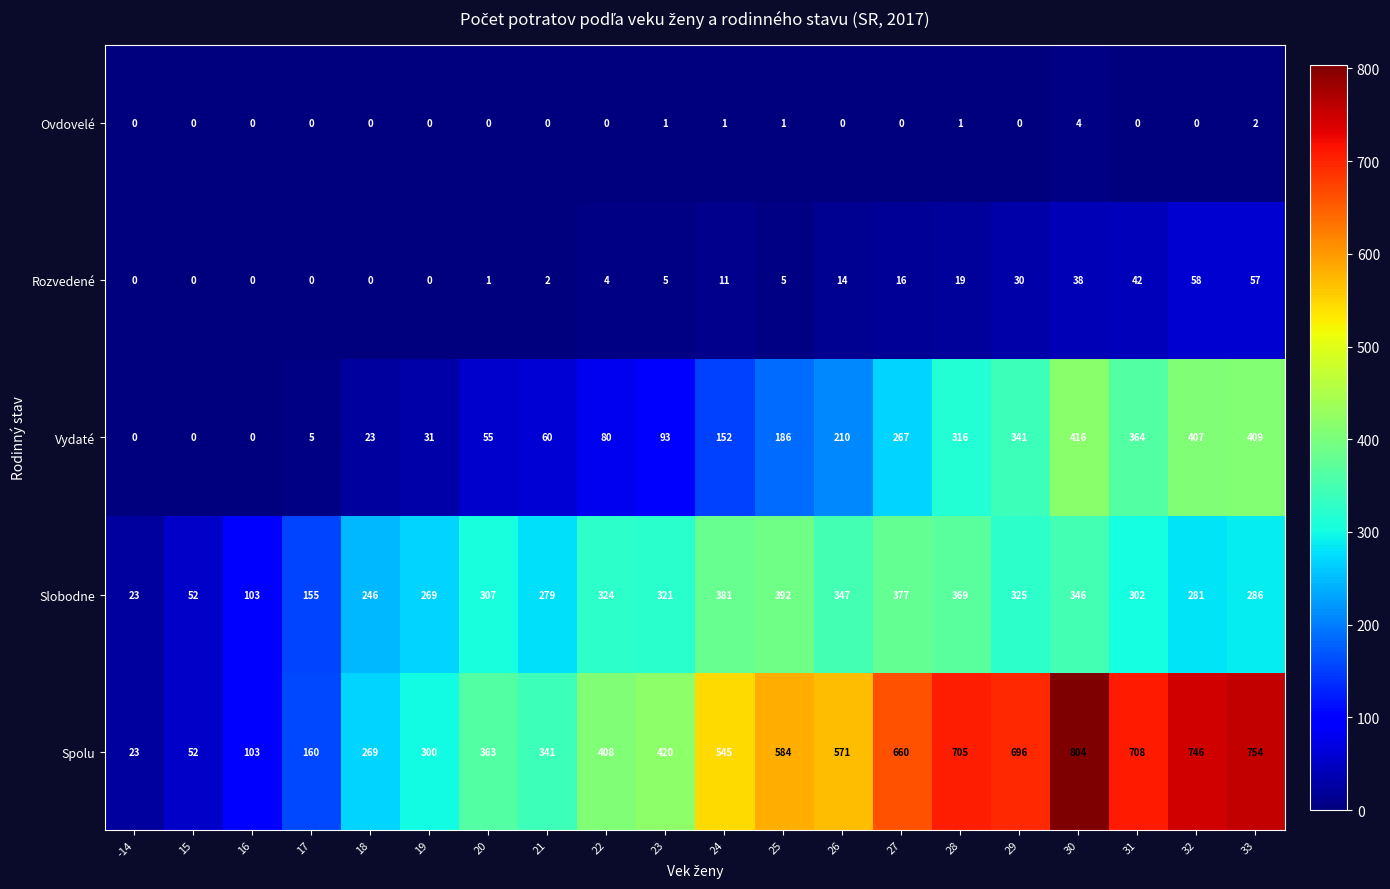

At which label does Spolu reach its minimum?

-14